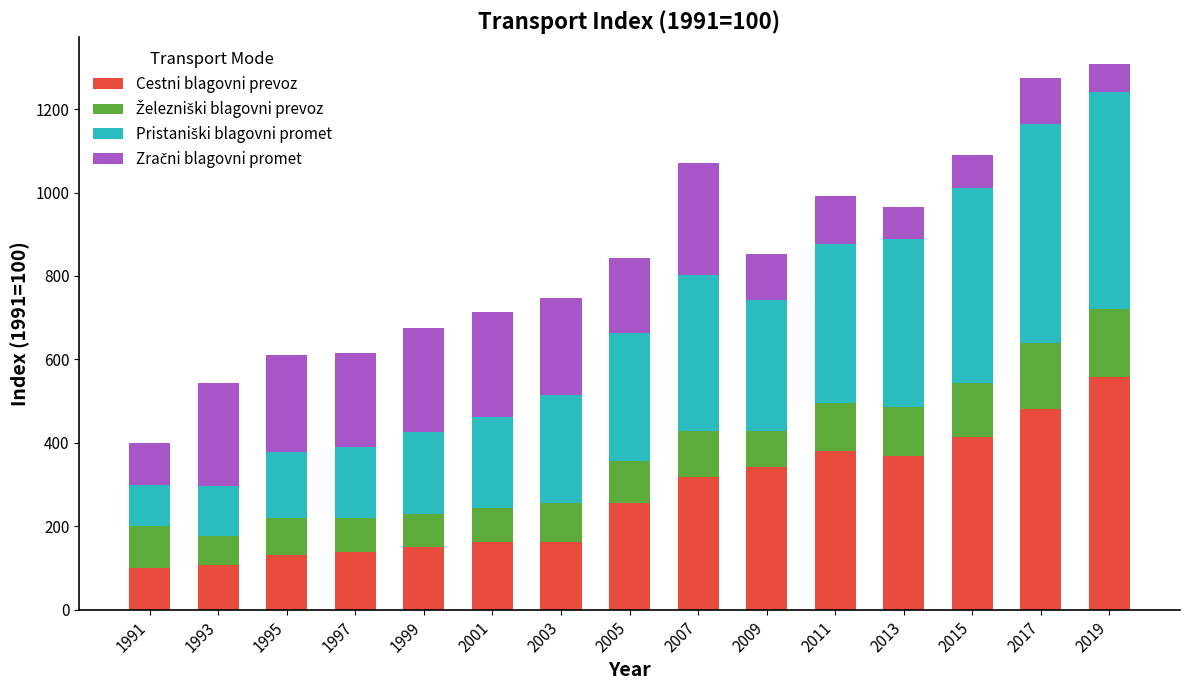

What is the total value across all series at 2013?

964.4